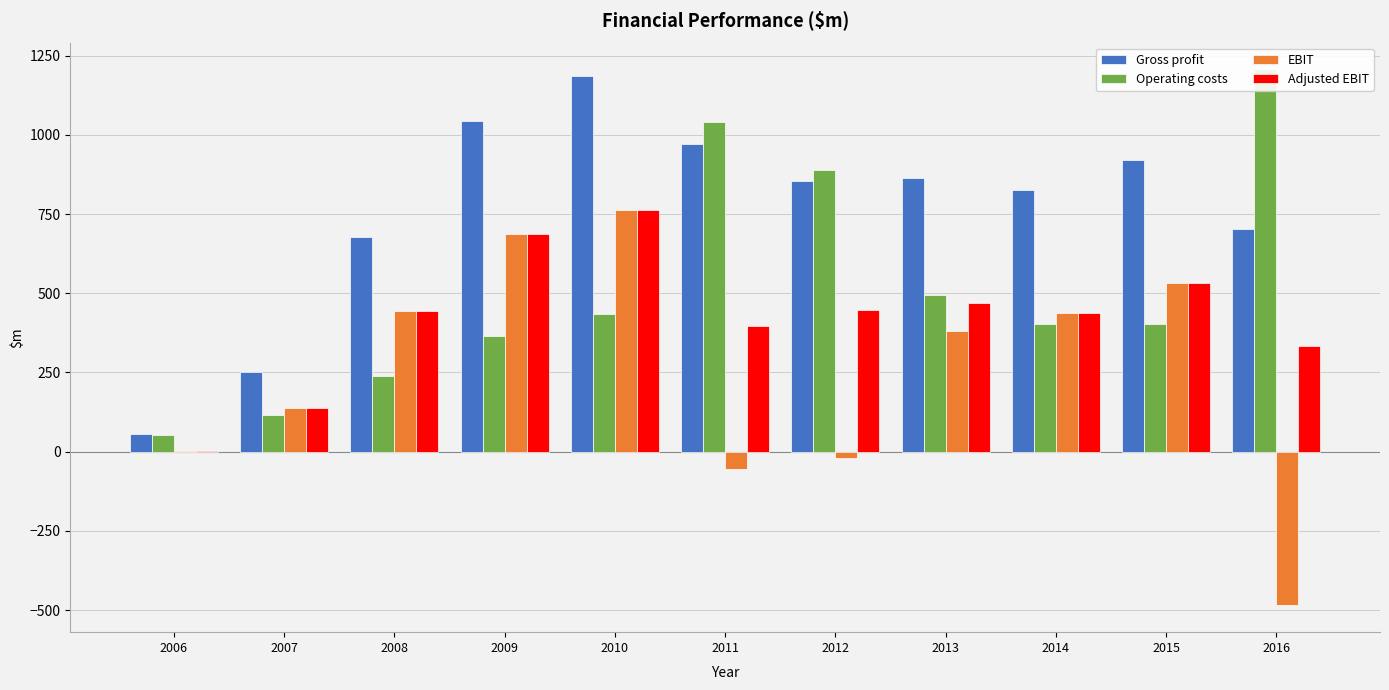

What is the total value across all series at 2010?

3145.9